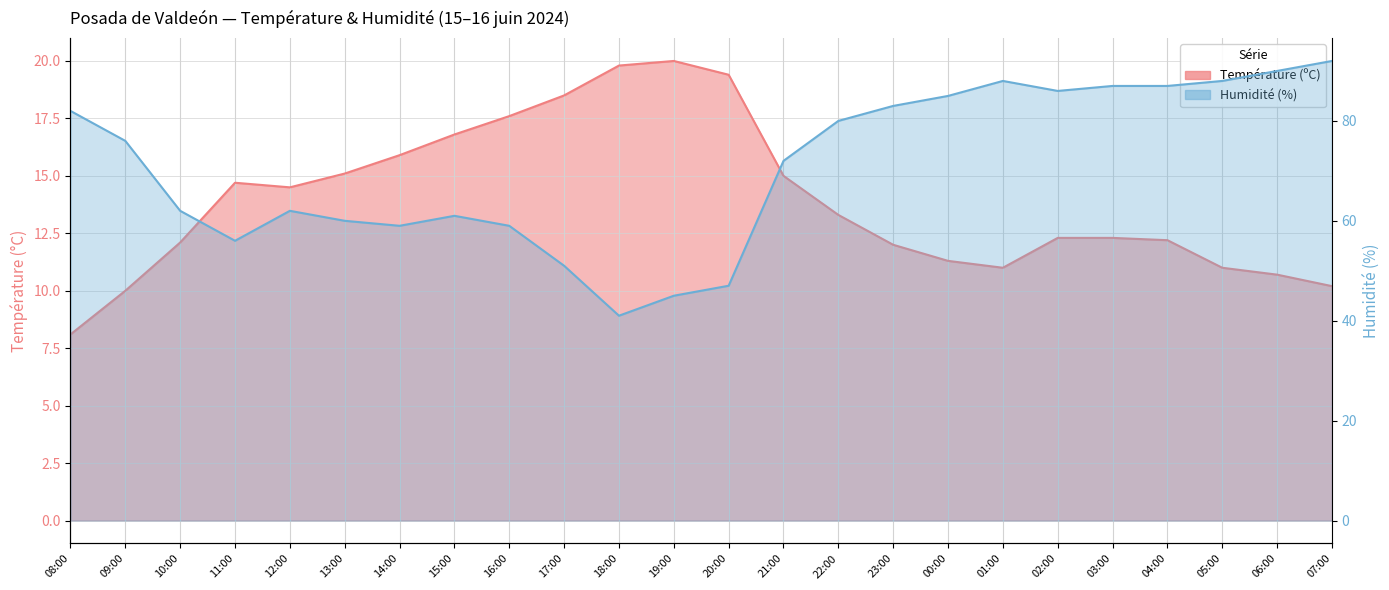

At which label does Température (ºC) first exceed 13?

11:00